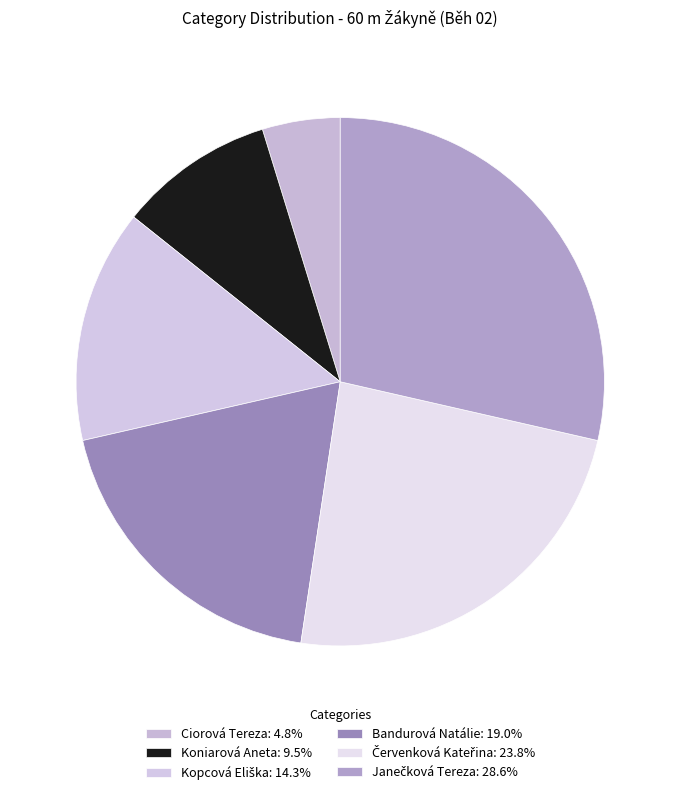

What is the largest slice in the pie chart?

Janečková Tereza